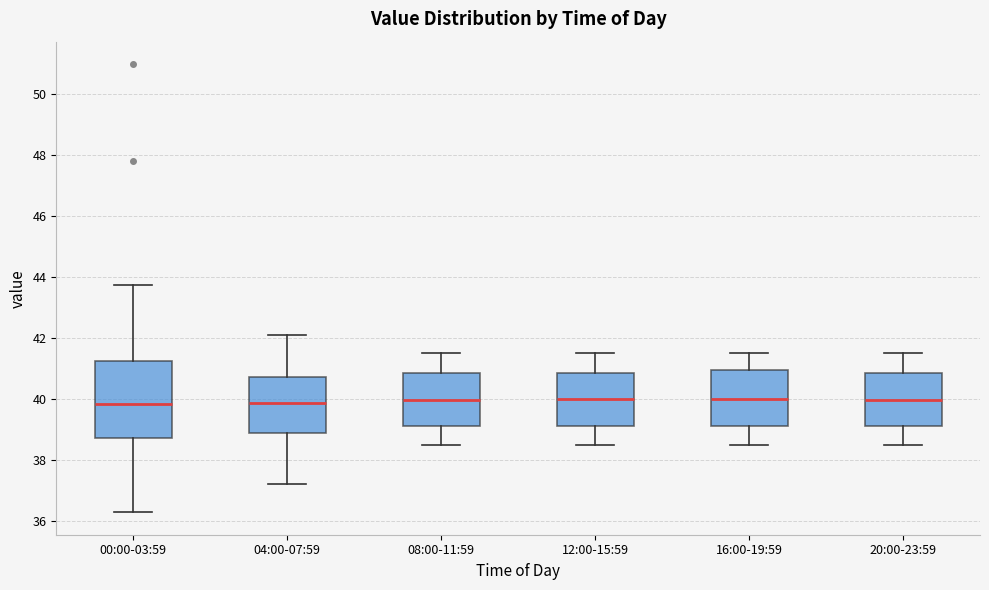

Reading left to right, read every box against the y-axis: the position of its median line, the range the box covers, and the ends of its whiskers. The values are not printed on the chart, so give them approximately, as read against the axis.

00:00-03:59: median 39.8, box 38.8 to 41.2, whiskers 36.2 to 43.8
04:00-07:59: median 39.8, box 38.8 to 40.8, whiskers 37.2 to 42.2
08:00-11:59: median 40.0, box 39.2 to 40.8, whiskers 38.6 to 41.6
12:00-15:59: median 40.0, box 39.2 to 40.8, whiskers 38.6 to 41.6
16:00-19:59: median 40.0, box 39.2 to 41.0, whiskers 38.6 to 41.6
20:00-23:59: median 40.0, box 39.2 to 40.8, whiskers 38.6 to 41.6